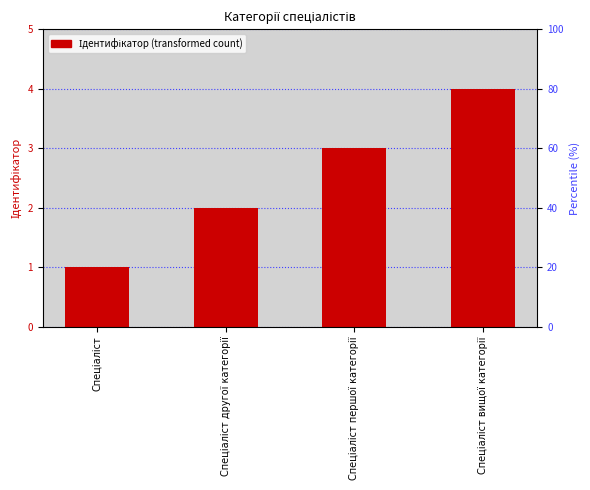

At which category does the chart reach its peak across all series?

Спеціаліст вищої категорії